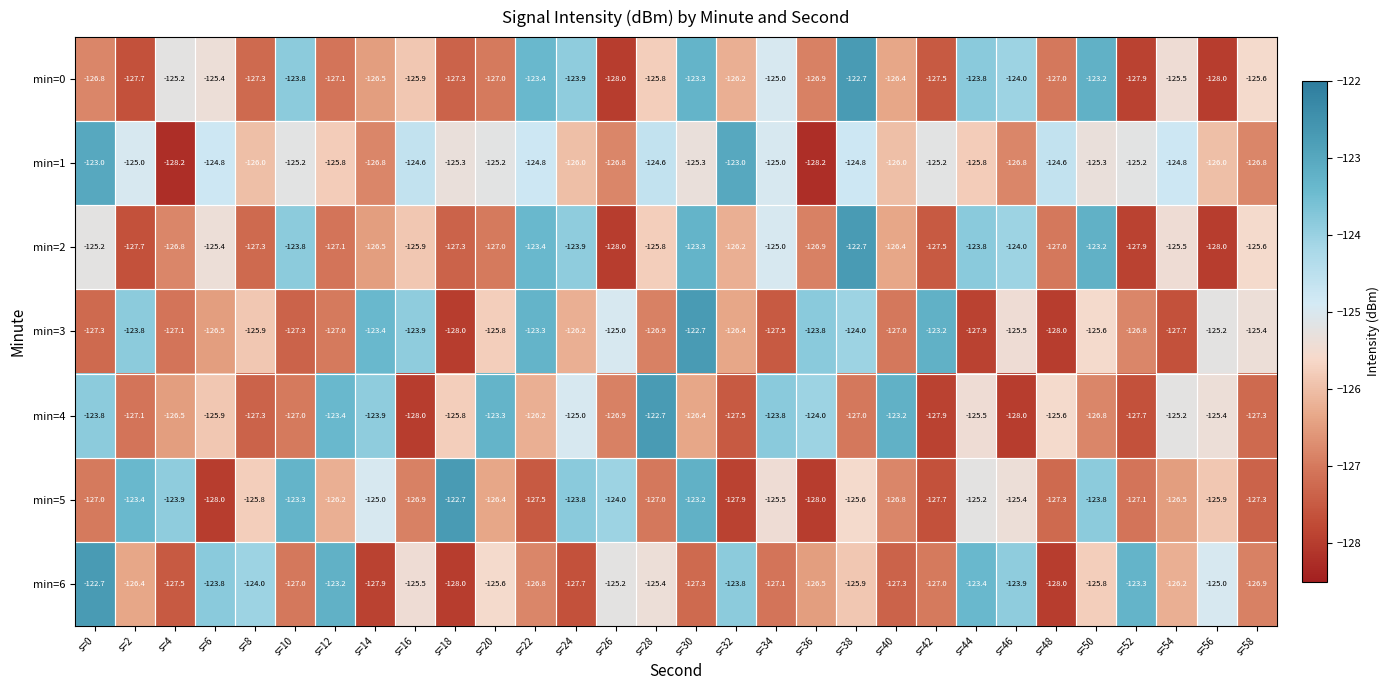

Which series has the largest total across all categories?

min=1